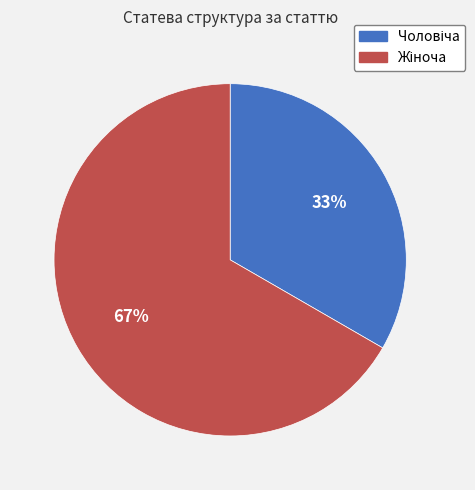

Does any single category account for the majority?

Yes